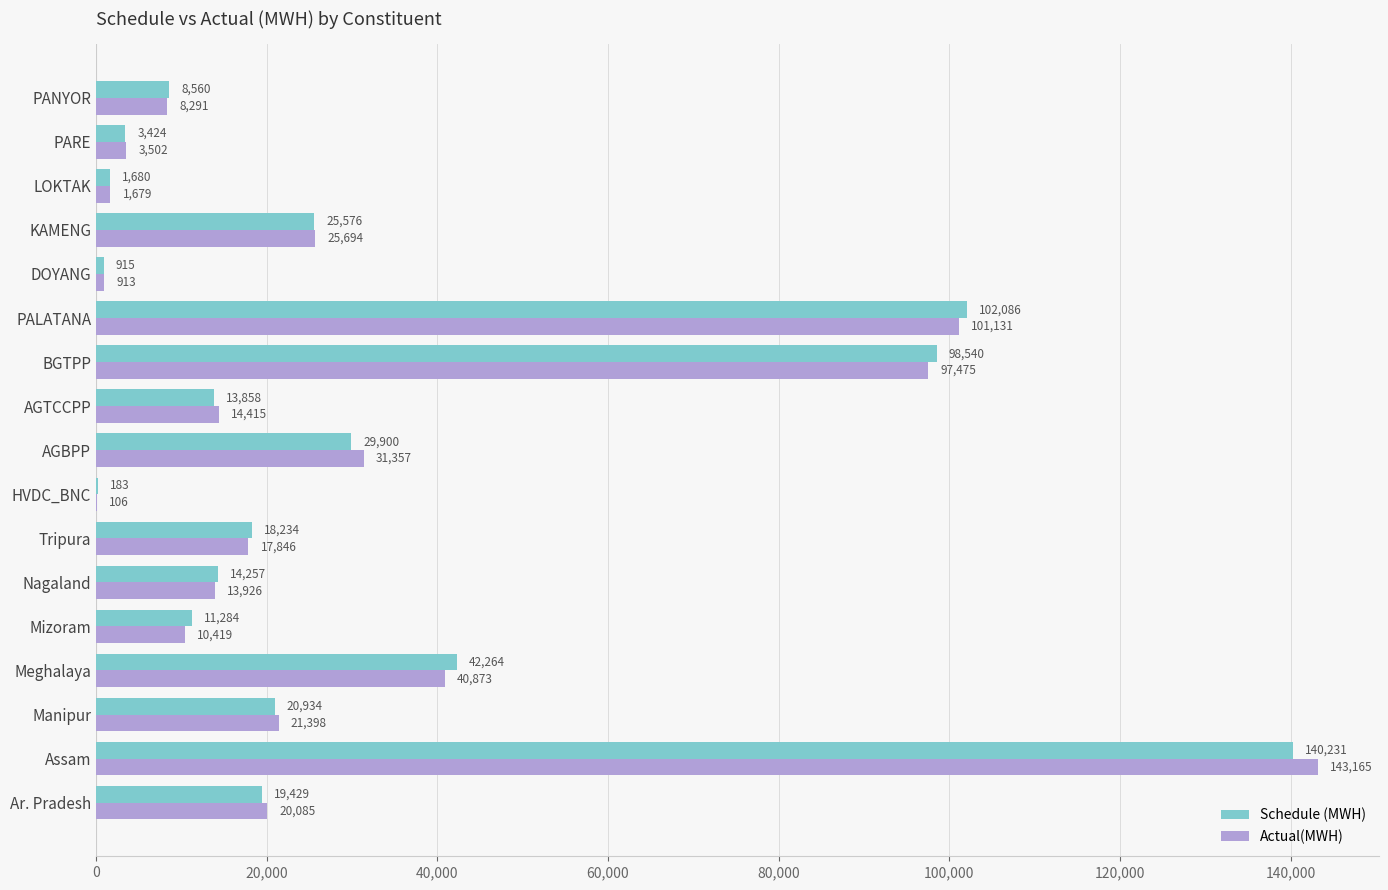

What is the maximum value shown in the chart?

143165.1